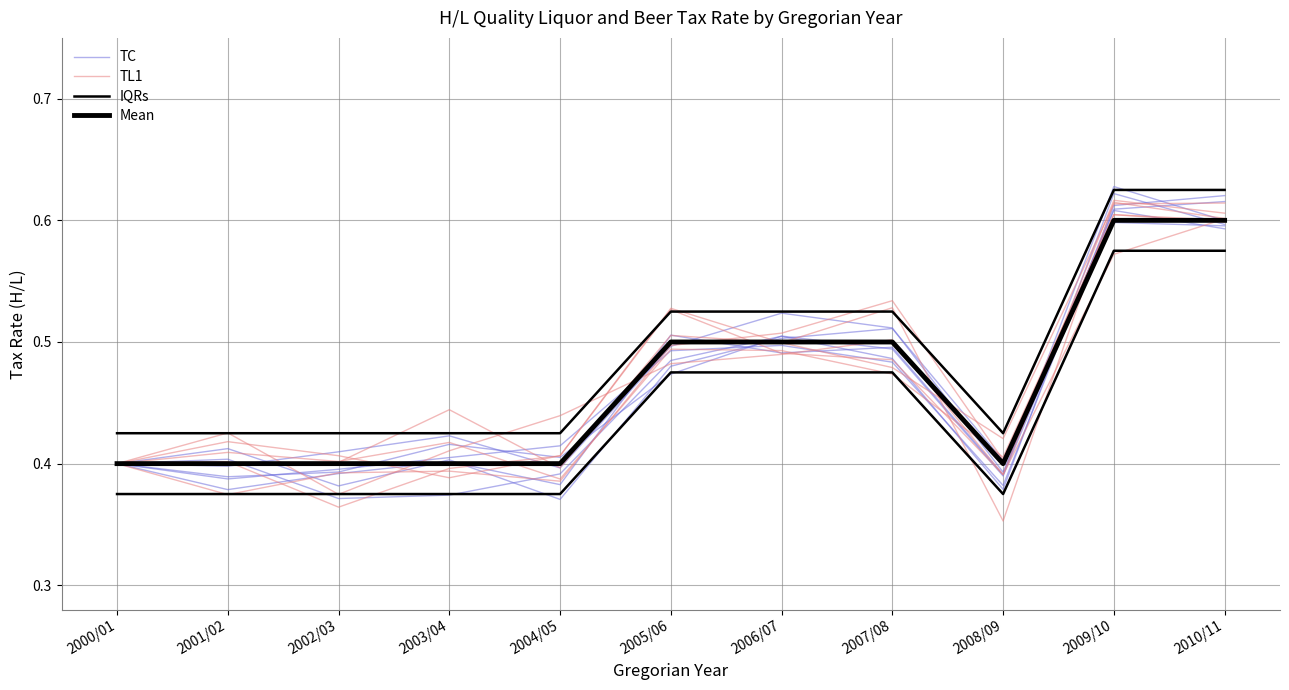

True or false: IQRs has more than 0 interior local peaks.

False